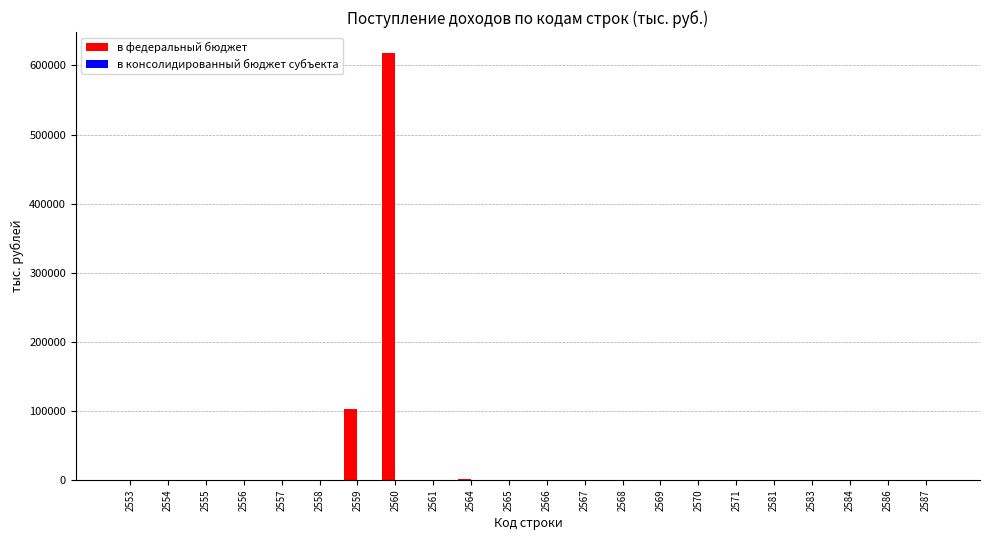

At which category is the sum across all series the highest?

2560